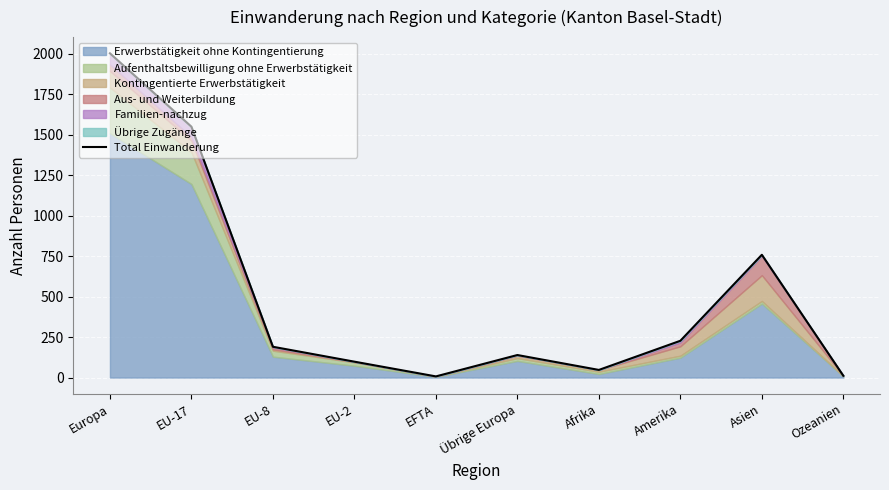

At which label does the data first exceed 190?

Europa